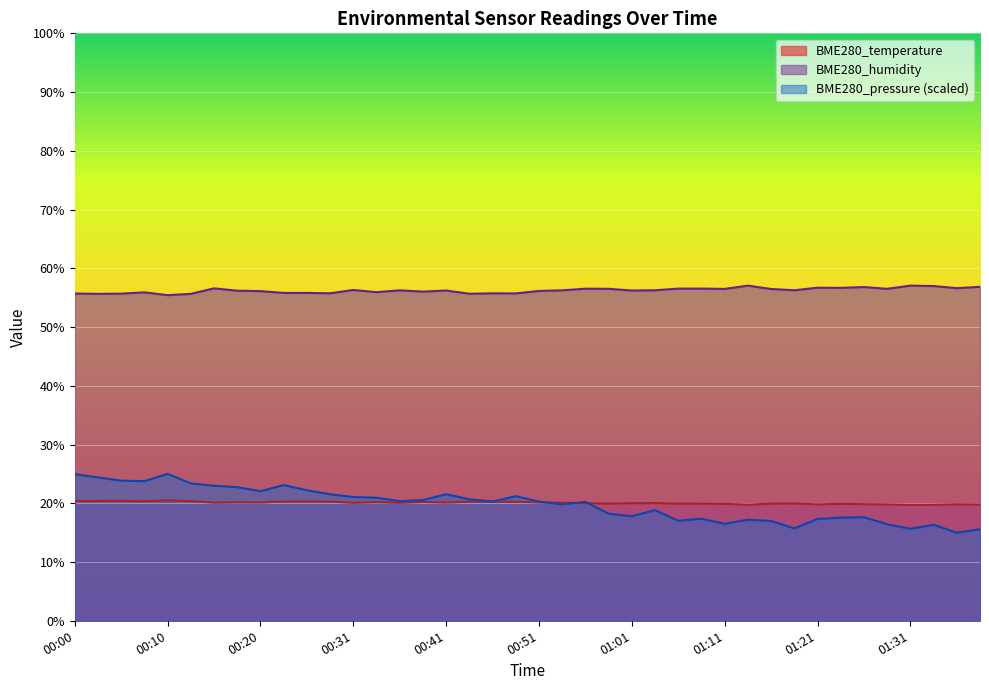

How many interior local valleys does the BME280_pressure series have?

11